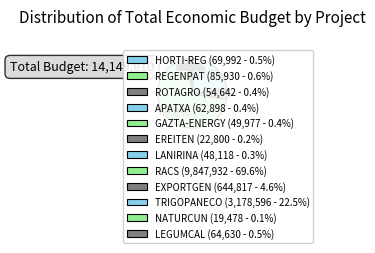

To the nearest percent, what is the average slice percentage?

8%